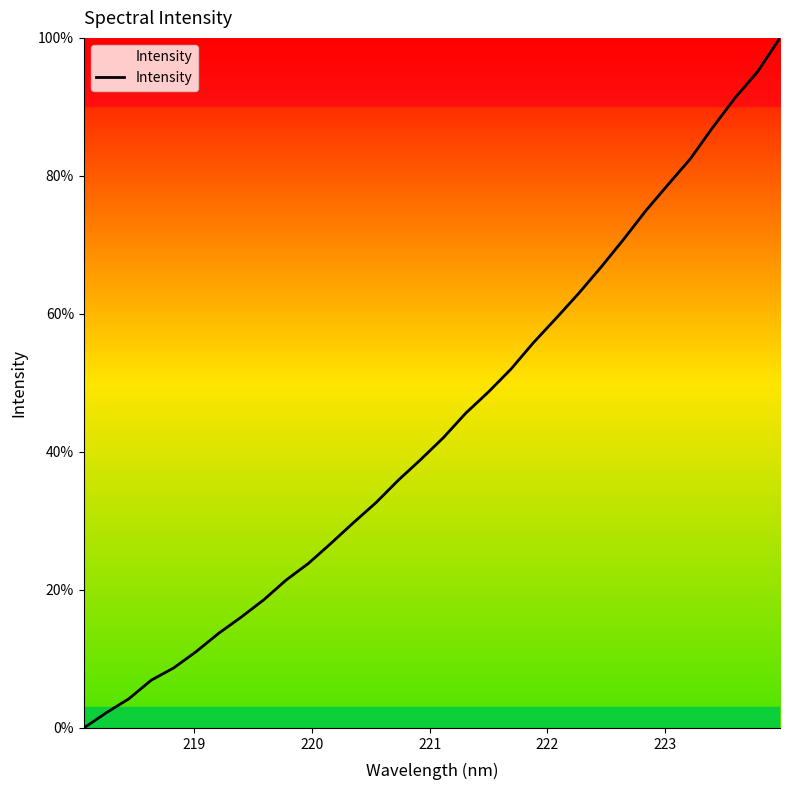

What is the greatest value displayed?

100.0